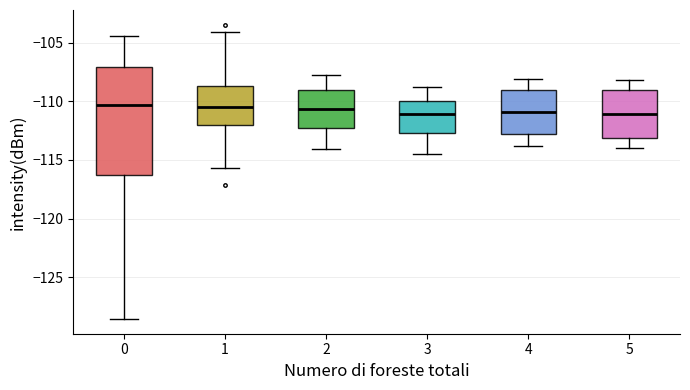

Reading left to right, read every box against the y-axis: the position of its median line, the range the box covers, and the ends of its whiskers. The values are not printed on the chart, so give them approximately, as read against the axis.

0: median -110.5, box -116.5 to -107.0, whiskers -128.5 to -104.5
1: median -110.5, box -112.0 to -108.5, whiskers -115.5 to -104.0
2: median -110.5, box -112.5 to -109.0, whiskers -114.0 to -108.0
3: median -111.0, box -112.5 to -110.0, whiskers -114.5 to -109.0
4: median -111.0, box -113.0 to -109.0, whiskers -114.0 to -108.0
5: median -111.0, box -113.0 to -109.0, whiskers -114.0 to -108.0